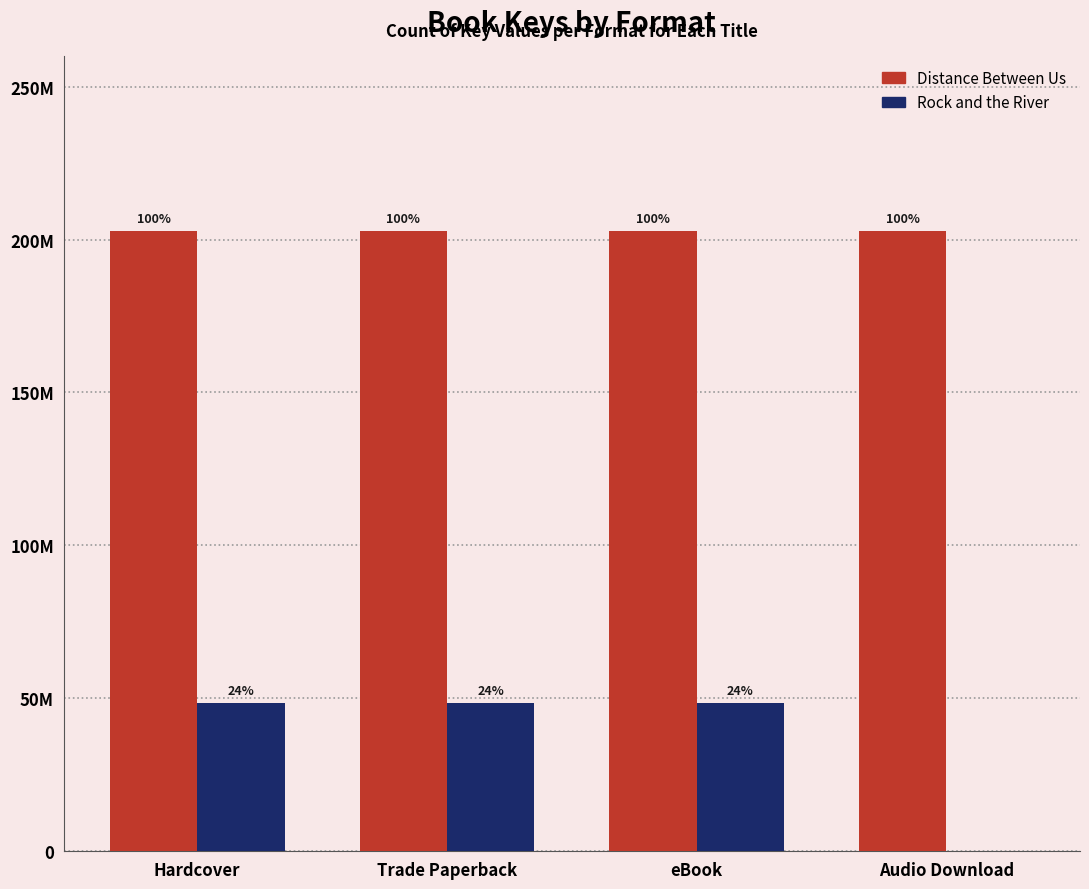

Are the bars horizontal?

No